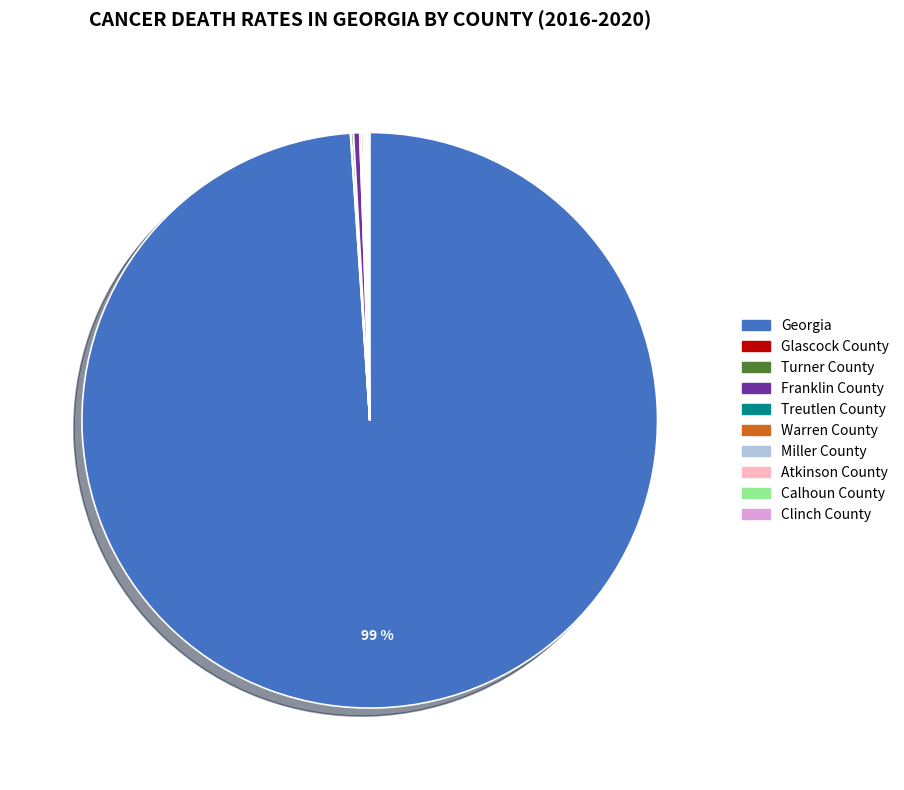

What is the largest slice in the pie chart?

Georgia